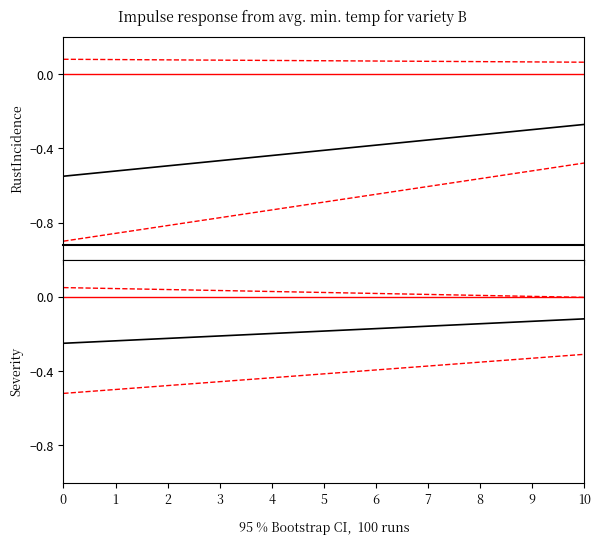

True or false: center_bot and lower_top intersect in this chart.

False